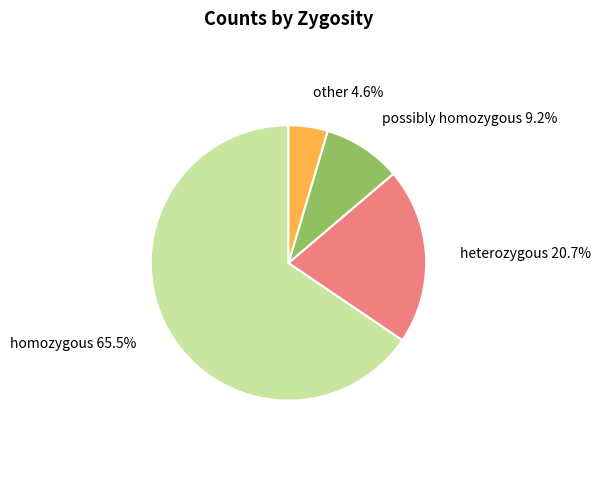

Is there a majority slice in this chart?

Yes